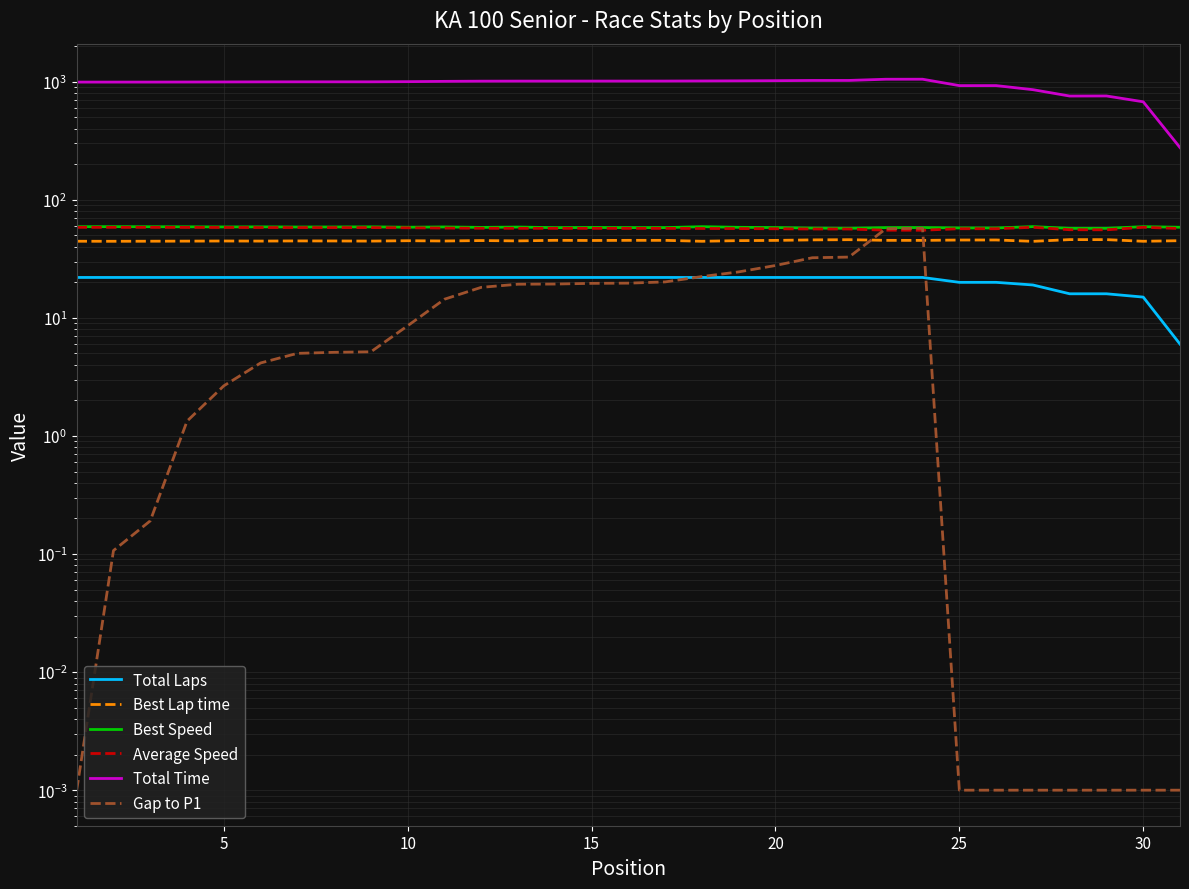

What are all the series names shown in the legend?

Total Laps, Best Lap time, Best Speed, Average Speed, Total Time, Gap to P1